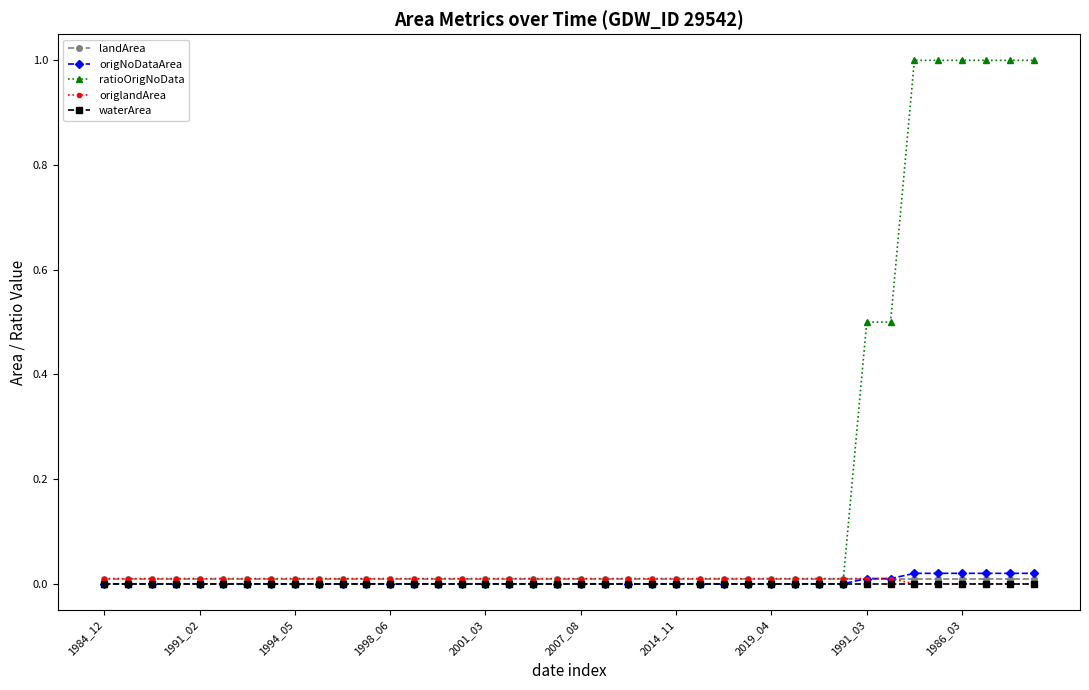

Which series has the largest total across all categories?

ratioOrigNoData